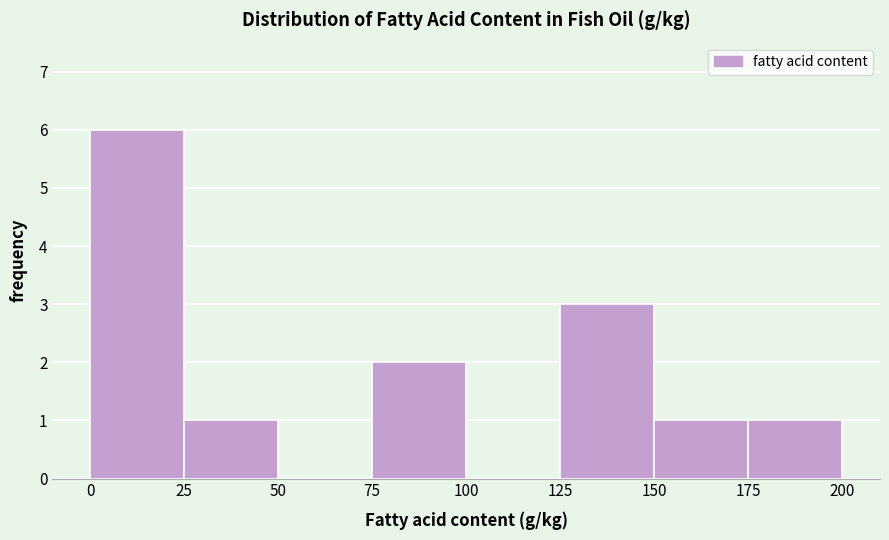

Reading left to right, transcribe this chart: for each bar, give the range it covers on the x-axis and its height. The values are not printed on the chart, so give them approximately, as read against the axis.

0 to 25: 6
25 to 50: 1
50 to 75: 0
75 to 100: 2
100 to 125: 0
125 to 150: 3
150 to 175: 1
175 to 200: 1